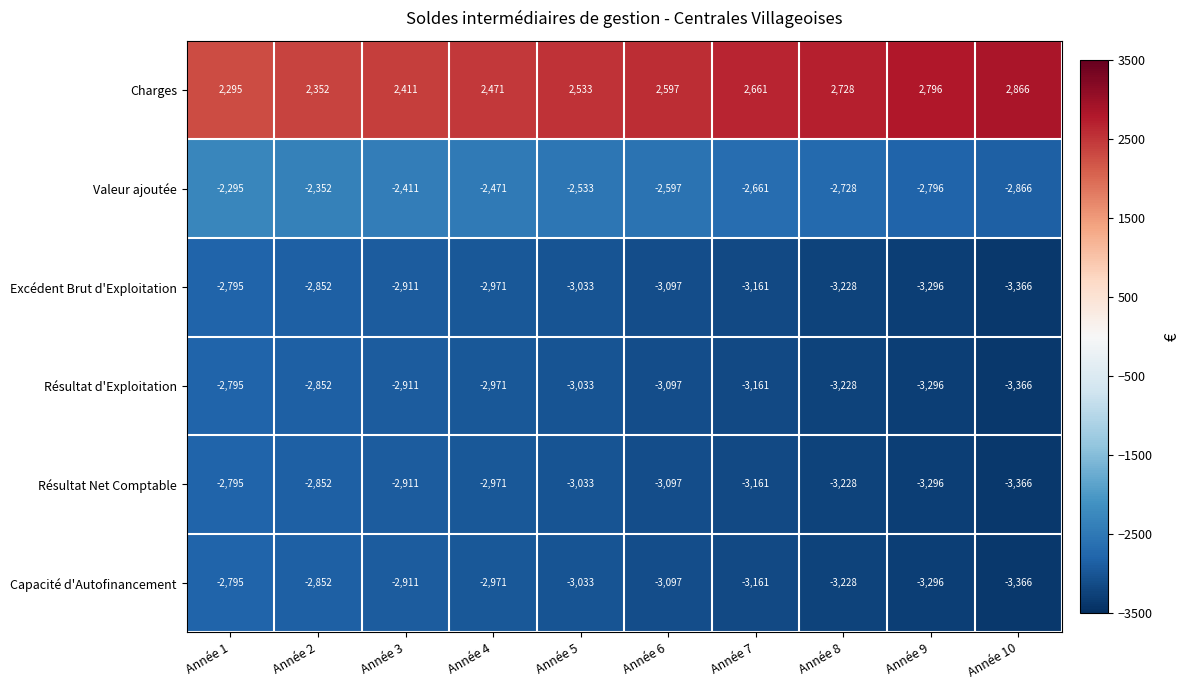

What is the spread (max minus min) of values at Année 2?

5204